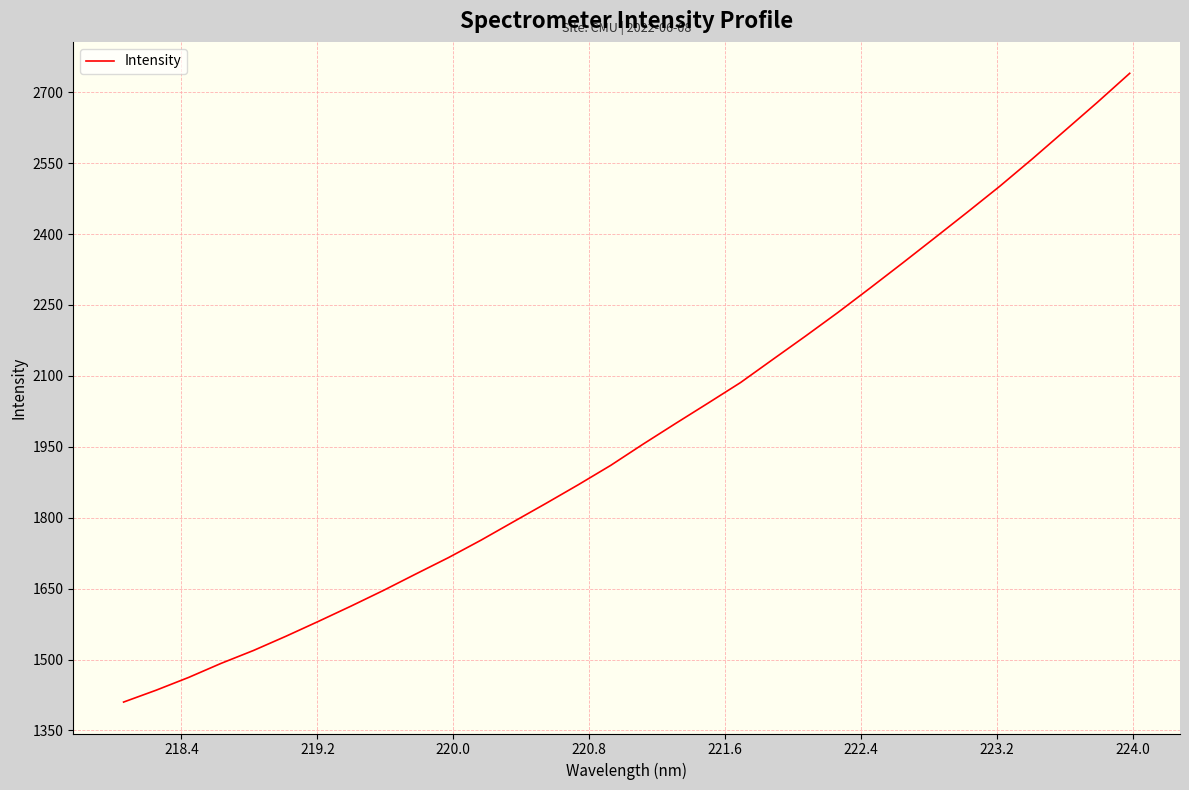

What is the difference between the maximum and minimum values?

1329.7